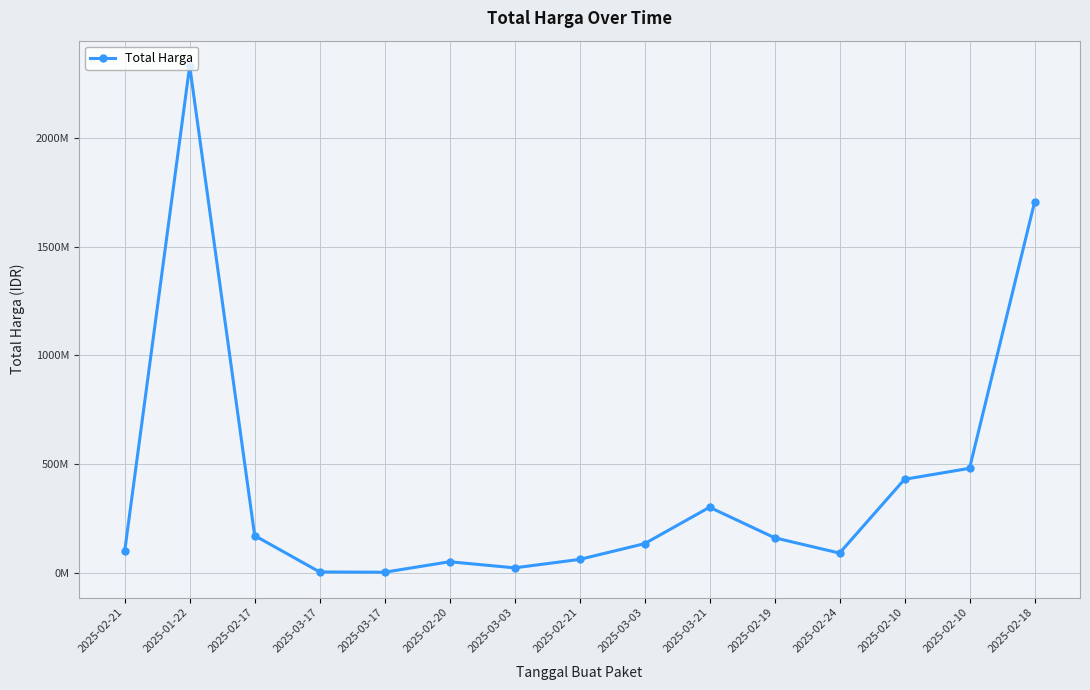

Reading right to left, list all the values displayed in this chart.

2025-02-18=1704000000	2025-02-10=479800000	2025-02-10=429300000	2025-02-24=89500000	2025-02-19=160085300	2025-03-21=300559140	2025-03-03=132940000	2025-02-21=60465000	2025-03-03=21500000	2025-02-20=49645000	2025-03-17=1452900	2025-03-17=2610000	2025-02-17=169904000	2025-01-22=2332200000	2025-02-21=98750000